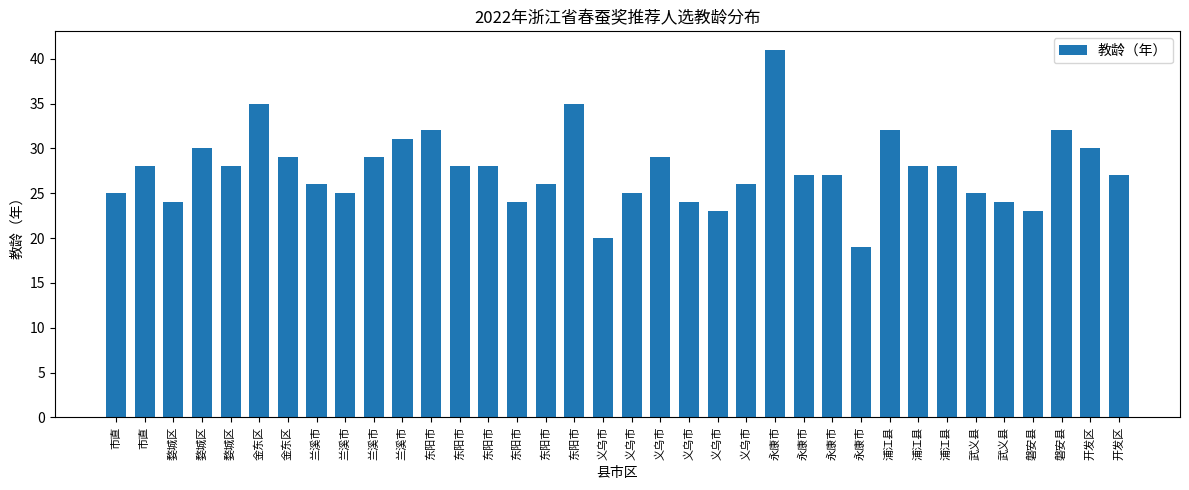

What is the change in value from 金东区 to 东阳市?

-3